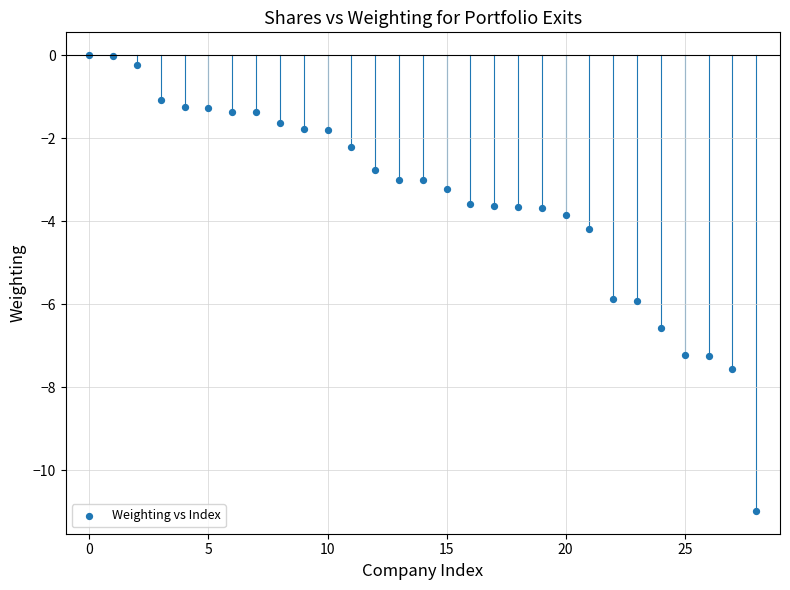

What is the range of Y values (max minus min)?

11.0